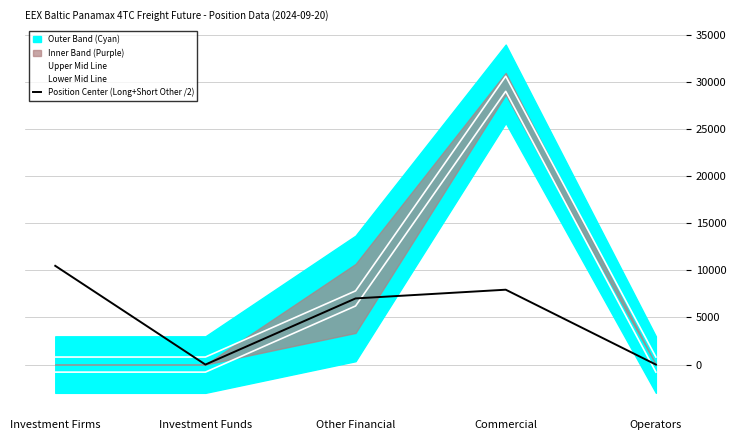

The Position Center (Long+Short Other /2) series shows 6260.1 at Investment Firms. True or false?

False